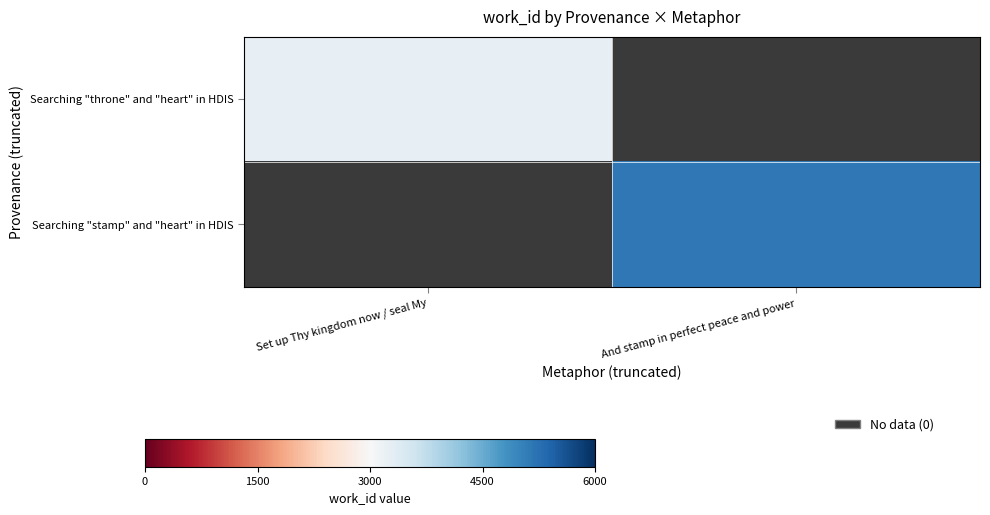

Rank the series by their maximum value, from lowest to highest.

Searching "throne" and "heart" in HDIS, Searching "stamp" and "heart" in HDIS